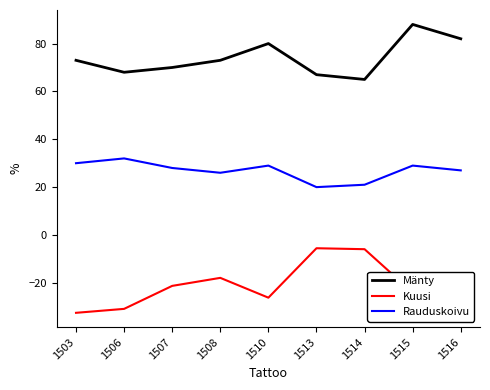

What is the difference between the highest and lowest values at 1508?

90.9